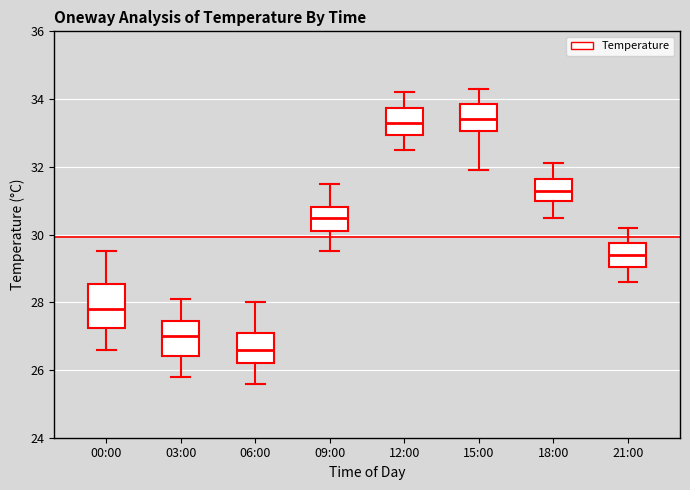

Reading left to right, read every box against the y-axis: the position of its median line, the range the box covers, and the ends of its whiskers. The values are not printed on the chart, so give them approximately, as read against the axis.

00:00: median 27.8, box 27.2 to 28.6, whiskers 26.6 to 29.6
03:00: median 27.0, box 26.4 to 27.4, whiskers 25.8 to 28.2
06:00: median 26.6, box 26.2 to 27.2, whiskers 25.6 to 28.0
09:00: median 30.6, box 30.2 to 30.8, whiskers 29.6 to 31.6
12:00: median 33.4, box 33.0 to 33.8, whiskers 32.6 to 34.2
15:00: median 33.4, box 33.0 to 33.8, whiskers 32.0 to 34.4
18:00: median 31.4, box 31.0 to 31.6, whiskers 30.6 to 32.2
21:00: median 29.4, box 29.0 to 29.8, whiskers 28.6 to 30.2